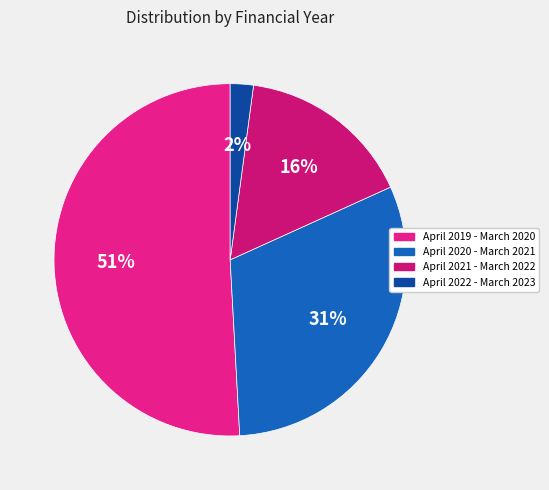

To the nearest percent, what percentage of the pie is April 2022 - March 2023?

2%